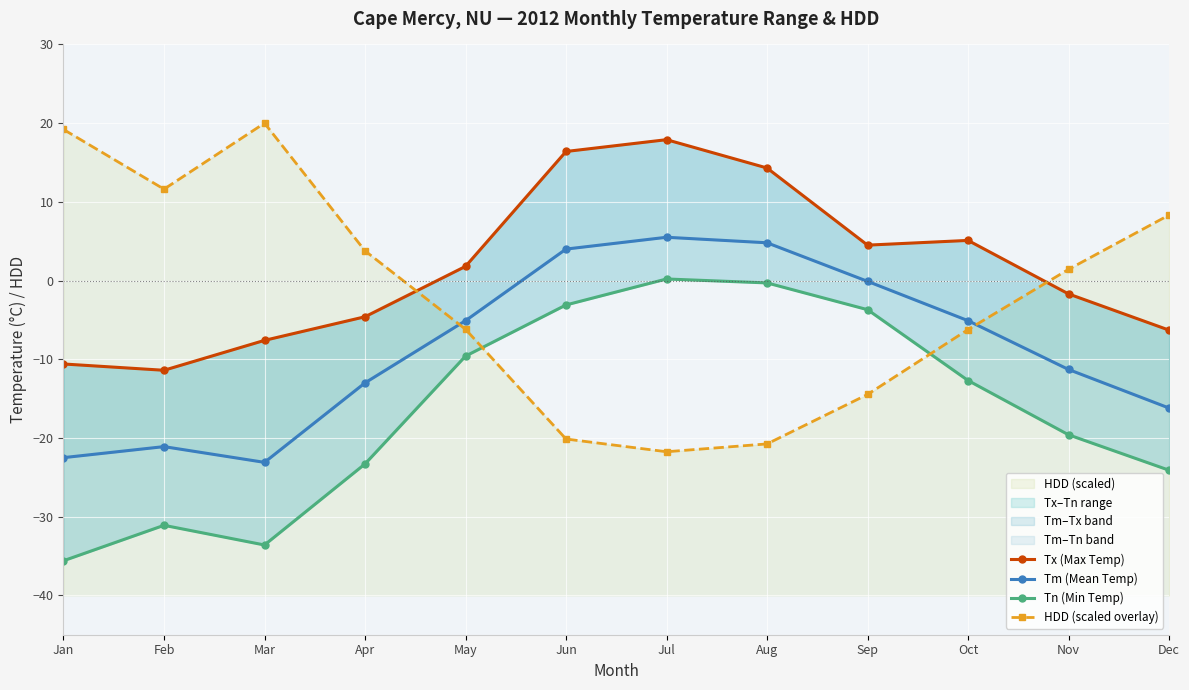

Reading right to left, what are all the values shown in this chart?

Tx (Max Temp): Dec=-6.3	Nov=-1.7	Oct=5.1	Sep=4.5	Aug=14.3	Jul=17.9	Jun=16.4	May=1.8	Apr=-4.6	Mar=-7.6	Feb=-11.4	Jan=-10.6
Tm (Mean Temp): Dec=-16.2	Nov=-11.3	Oct=-5.1	Sep=-0.1	Aug=4.8	Jul=5.5	Jun=4.0	May=-5.1	Apr=-13.0	Mar=-23.1	Feb=-21.1	Jan=-22.5
Tn (Min Temp): Dec=-24.1	Nov=-19.6	Oct=-12.7	Sep=-3.7	Aug=-0.3	Jul=0.2	Jun=-3.1	May=-9.6	Apr=-23.3	Mar=-33.6	Feb=-31.1	Jan=-35.6
HDD (scaled overlay): Dec=8.3	Nov=1.4	Oct=-6.2	Sep=-14.5	Aug=-20.8	Jul=-21.8	Jun=-20.1	May=-6.2	Apr=3.8	Mar=20.0	Feb=11.6	Jan=19.2